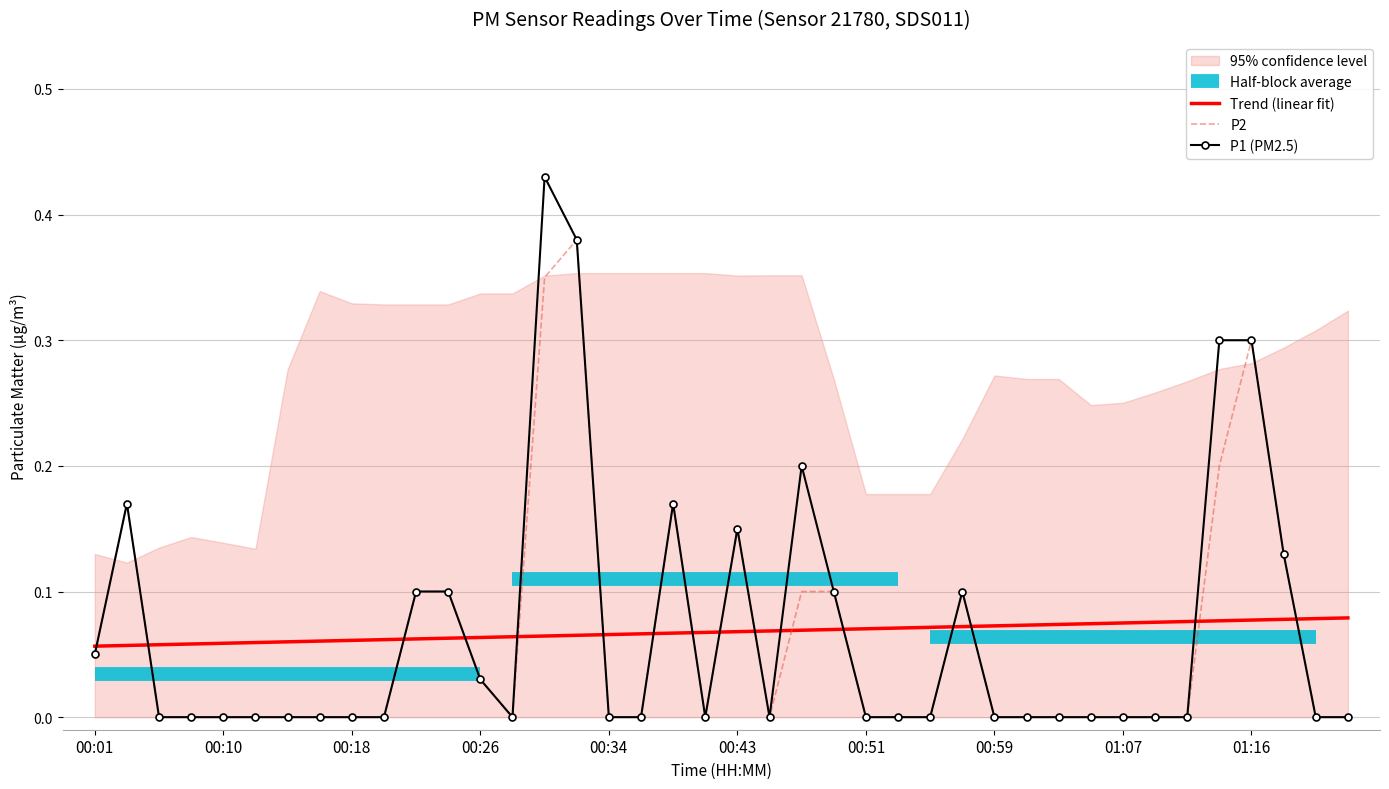

Which series ends up on top after the final intersection of P2 and Trend (linear fit)?

Trend (linear fit)